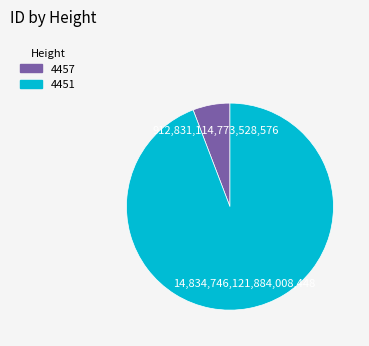

Rank the categories by value from lowest to highest.

4457, 4451